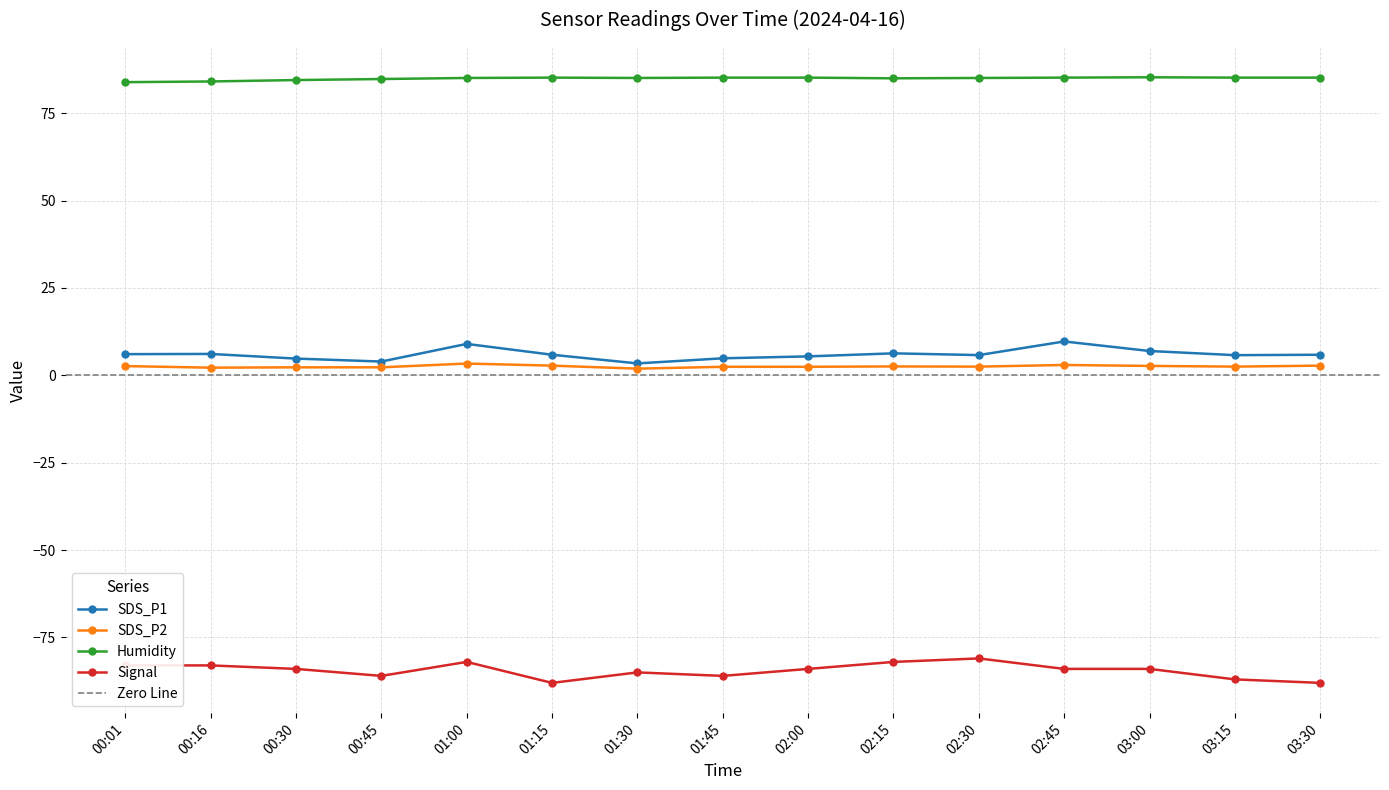

Reading right to left, what are all the values shown in this chart?

SDS_P1: 03:30=5.9	03:15=5.8	03:00=7.0	02:45=9.7	02:30=5.8	02:15=6.3	02:00=5.4	01:45=4.9	01:30=3.4	01:15=5.9	01:00=9.0	00:45=4.0	00:30=4.8	00:16=6.1	00:01=6.1
SDS_P2: 03:30=2.8	03:15=2.5	03:00=2.7	02:45=3.0	02:30=2.5	02:15=2.5	02:00=2.5	01:45=2.5	01:30=1.9	01:15=2.8	01:00=3.4	00:45=2.3	00:30=2.3	00:16=2.2	00:01=2.6
Humidity: 03:30=85.2	03:15=85.2	03:00=85.3	02:45=85.2	02:30=85.1	02:15=85.0	02:00=85.2	01:45=85.2	01:30=85.1	01:15=85.2	01:00=85.1	00:45=84.8	00:30=84.5	00:16=84.1	00:01=83.9
Signal: 03:30=-88.0	03:15=-87.0	03:00=-84.0	02:45=-84.0	02:30=-81.0	02:15=-82.0	02:00=-84.0	01:45=-86.0	01:30=-85.0	01:15=-88.0	01:00=-82.0	00:45=-86.0	00:30=-84.0	00:16=-83.0	00:01=-83.0